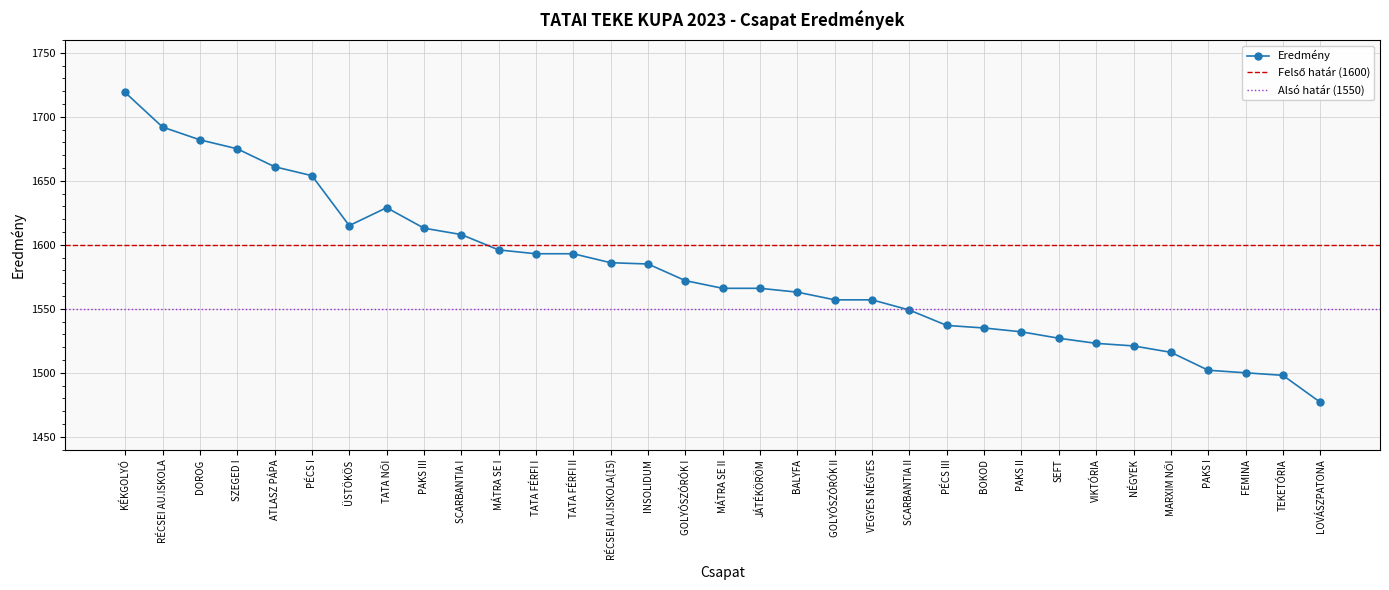

How many data points are less than 1566?

15